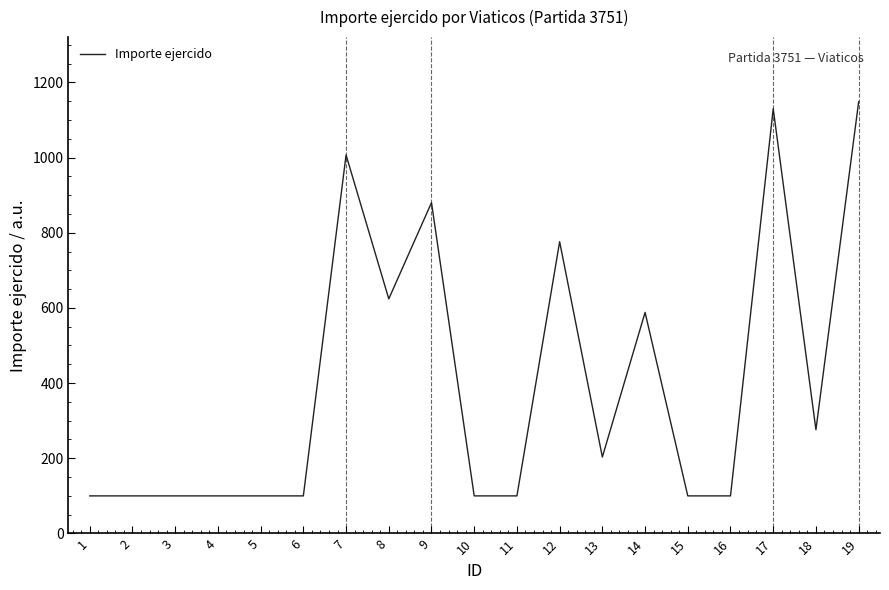

Reading left to right, what are all the values shown in this chart?

1=100.0	2=100.0	3=100.0	4=100.0	5=100.0	6=100.0	7=1006.8	8=624.0	9=880.0	10=100.0	11=100.0	12=776.0	13=203.4	14=588.0	15=100.0	16=100.0	17=1129.8	18=276.0	19=1148.0